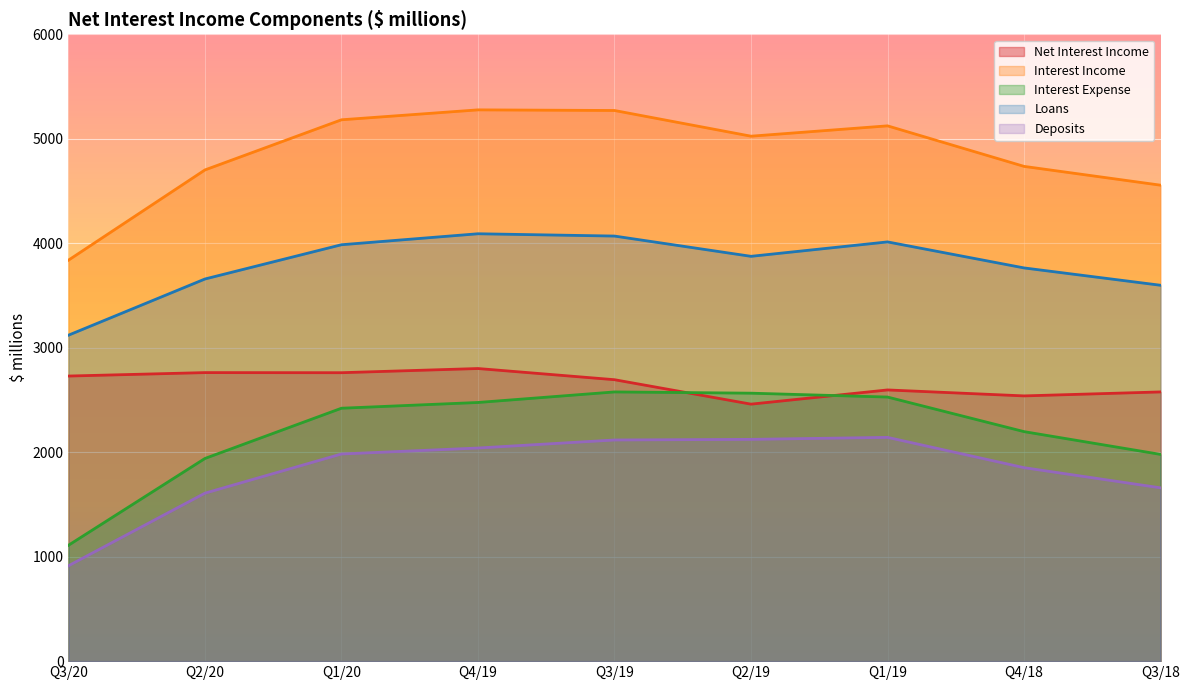

What is the difference between the maximum and minimum values in the Interest Income series?

1439